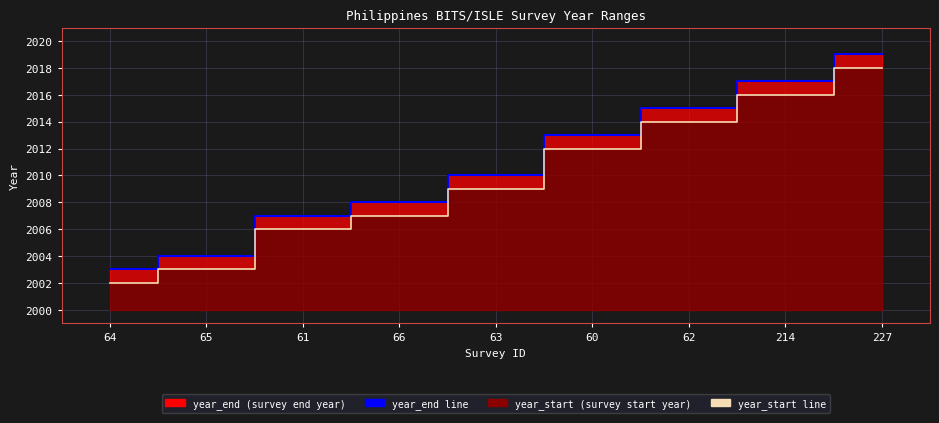

What value does the year_start series have at 227, to the nearest 5?

2020